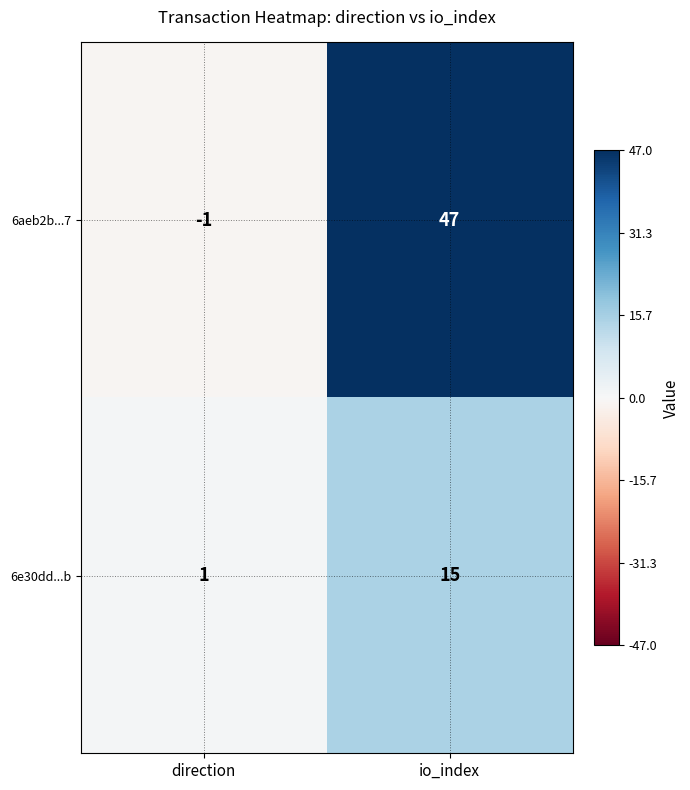

Reading left to right, what are all the values shown in this chart?

6aeb2b...7: -1	47
6e30dd...b: 1	15